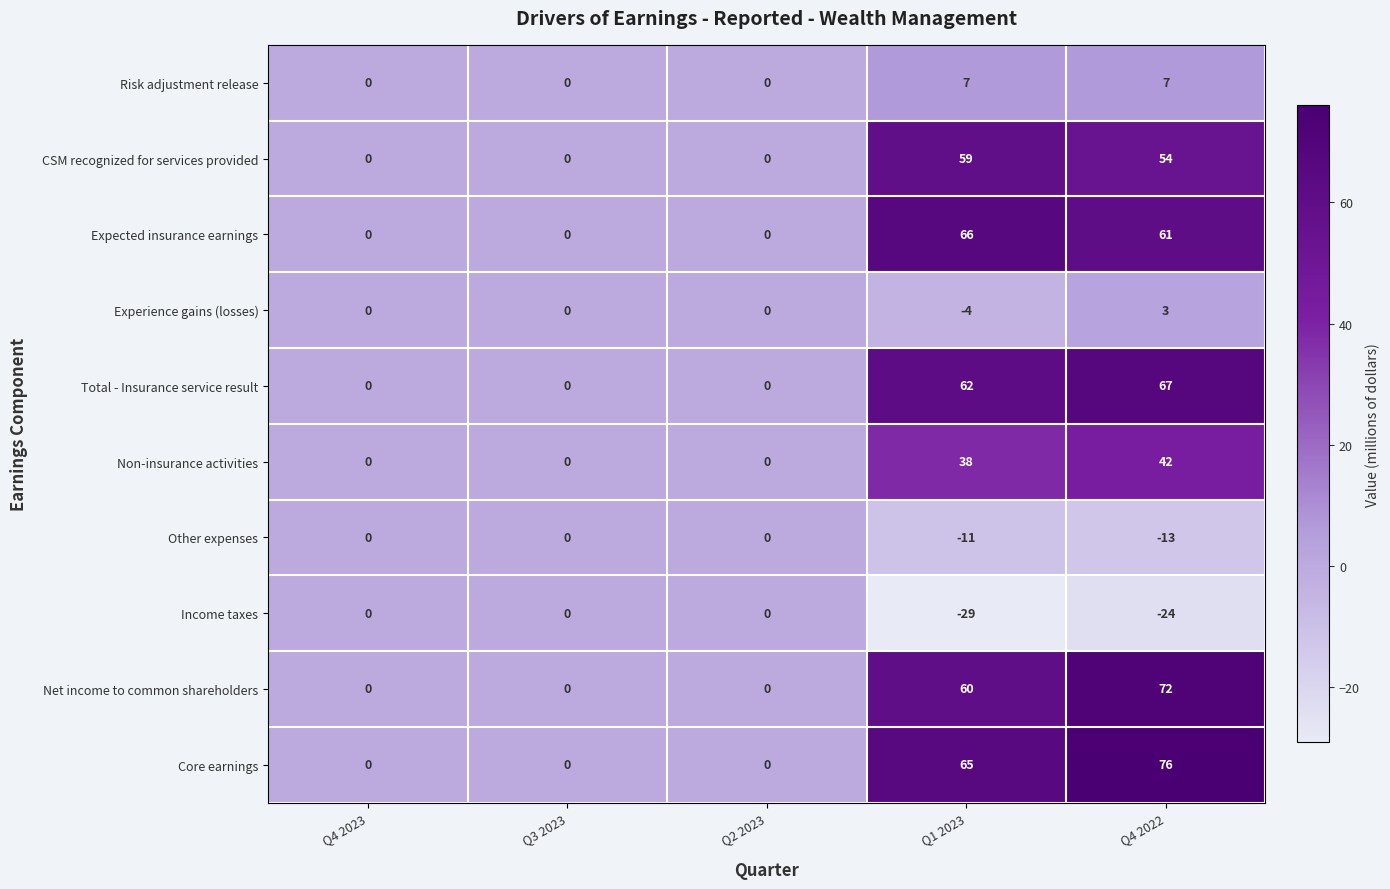

At which label is Total - Insurance service result closest to 33?

Q1 2023